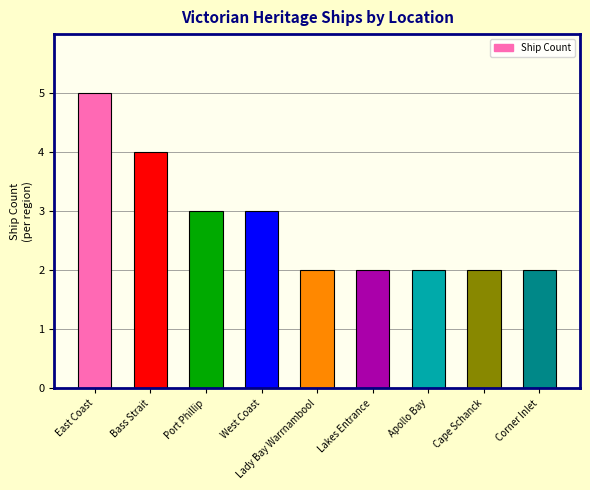

Between Bass Strait and Apollo Bay, which is larger?

Bass Strait